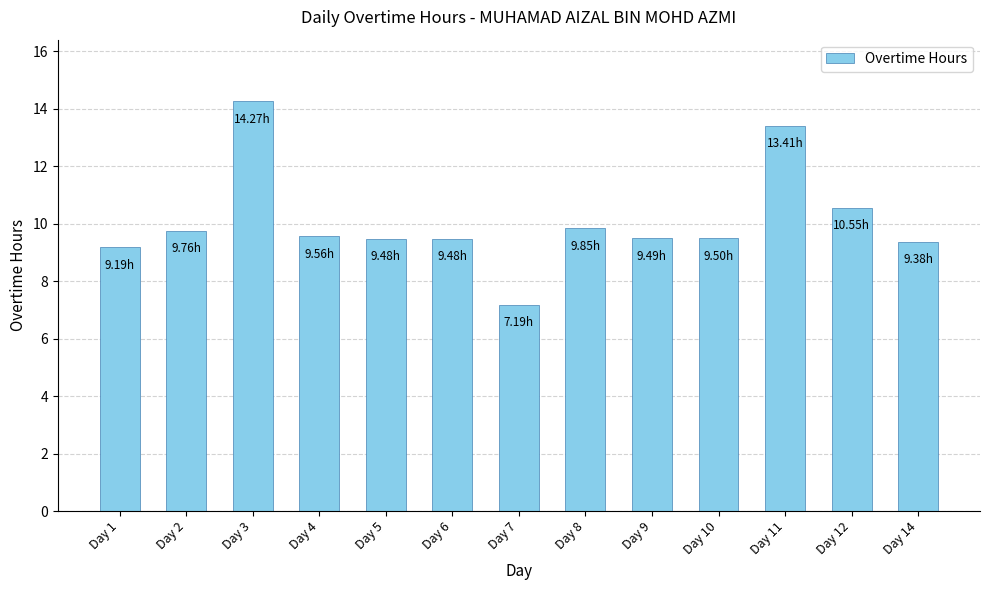

What is the average value?

10.1